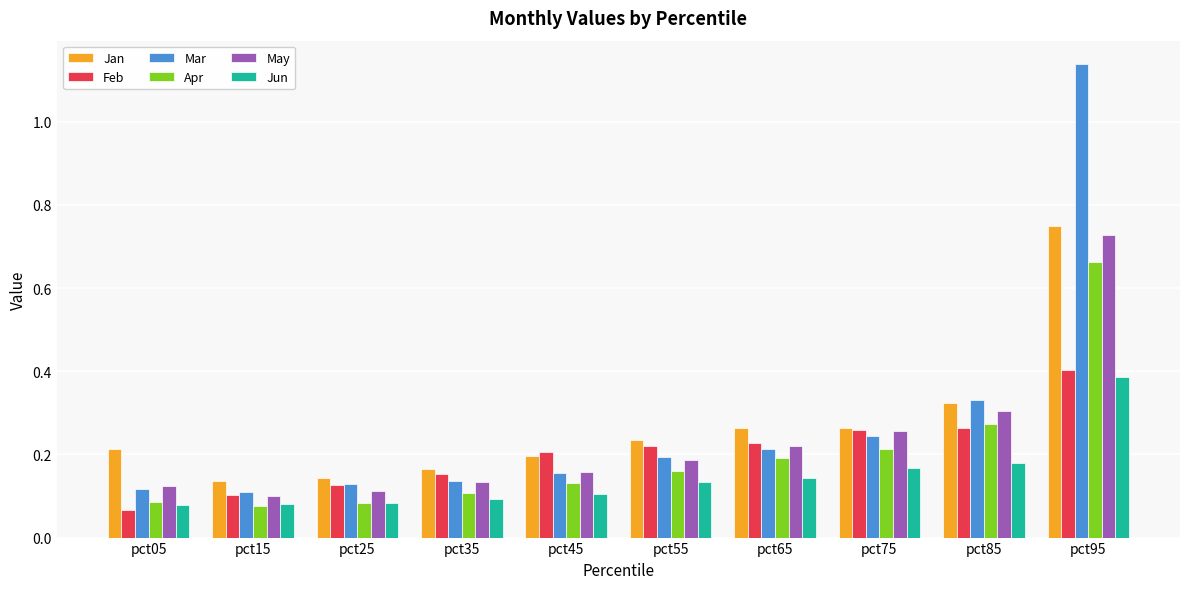

Between pct25 and pct75, which series saw the biggest shift?

May